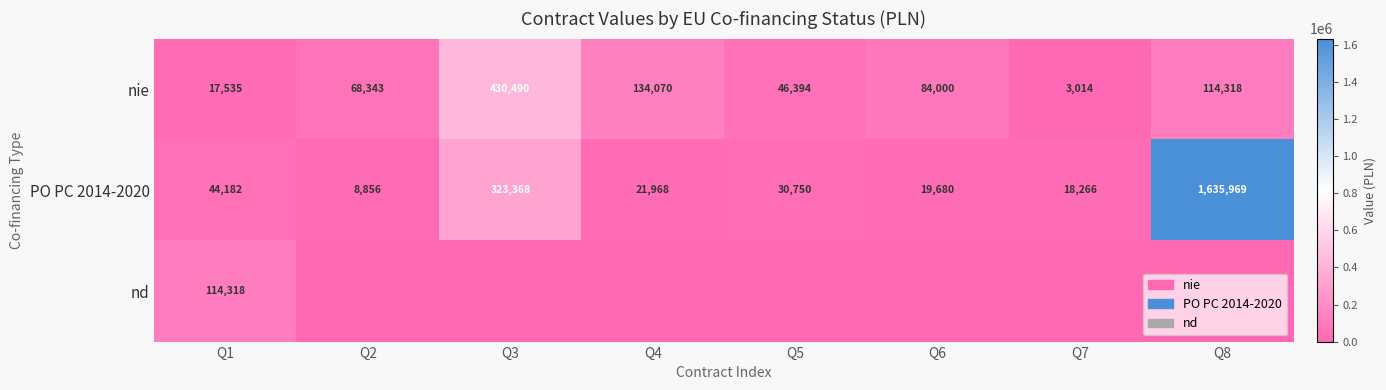

Which label corresponds to the smallest value in the chart?

Q2